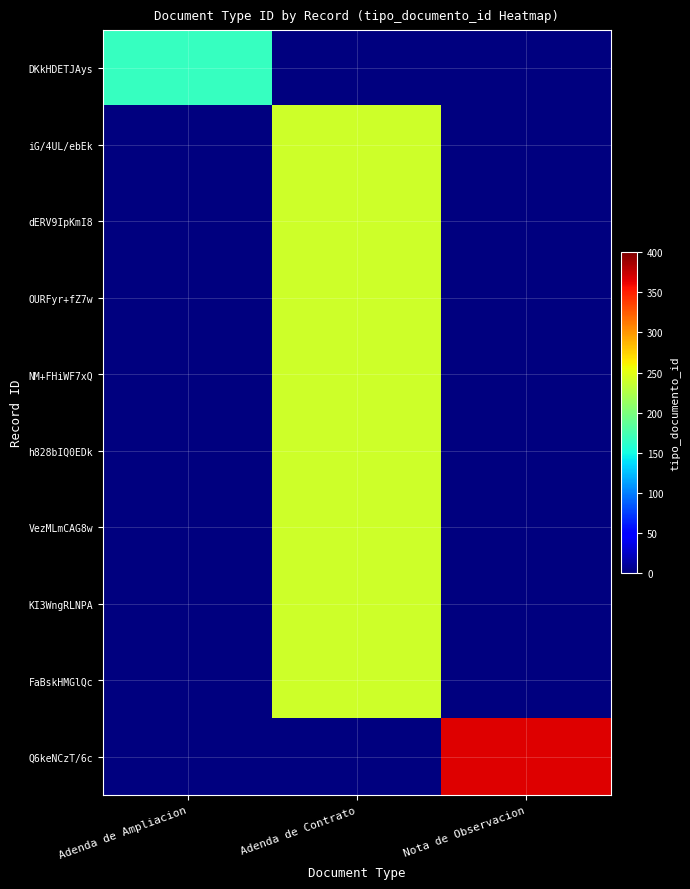

List the series in order of their peak value, highest first.

Q6keNCzT/6c, iG/4UL/ebEk, dERV9IpKmI8, OURFyr+fZ7w, NM+FHiWF7xQ, h828bIQ0EDk, VezMLmCAG8w, KI3WngRLNPA, FaBskHMGlQc, DKkHDETJAys